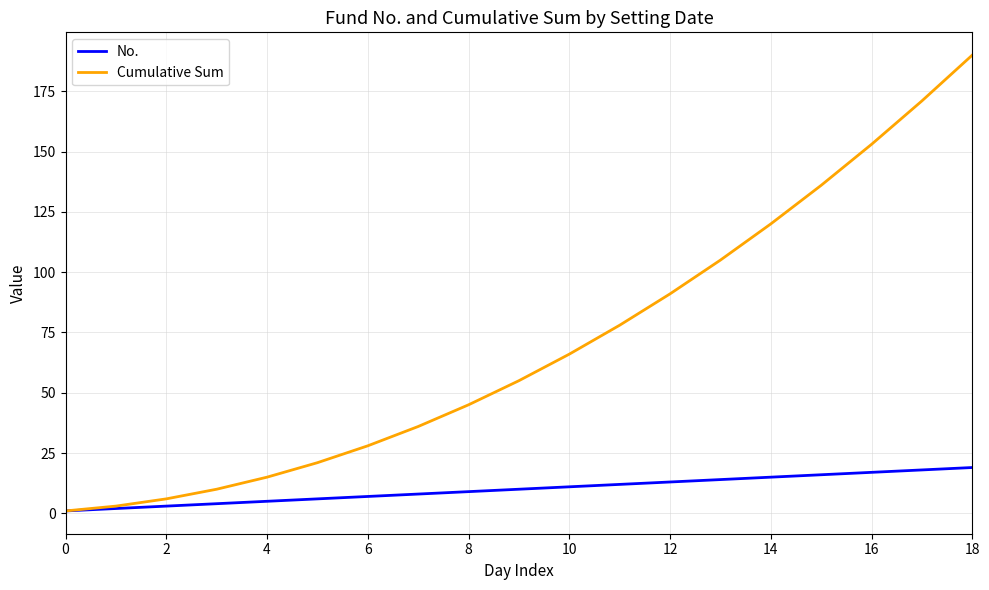

List the series in order of their peak value, lowest first.

No., Cumulative Sum